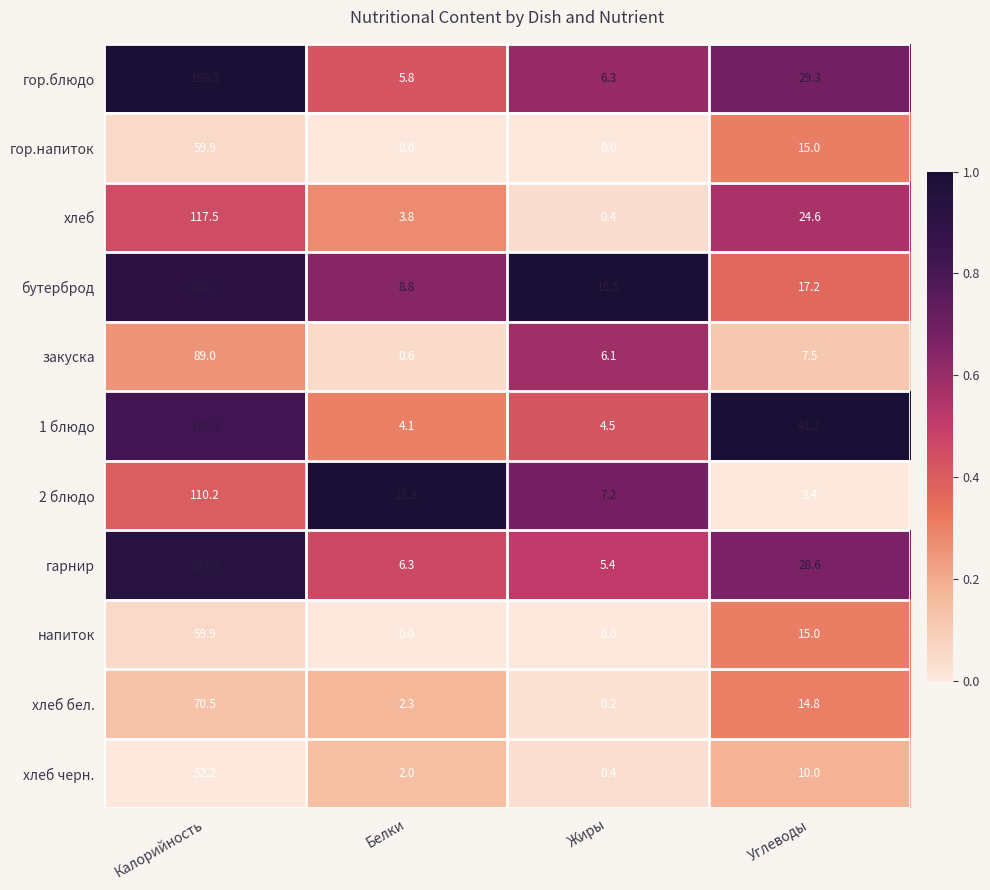

At which label does хлеб черн. reach its minimum?

Жиры